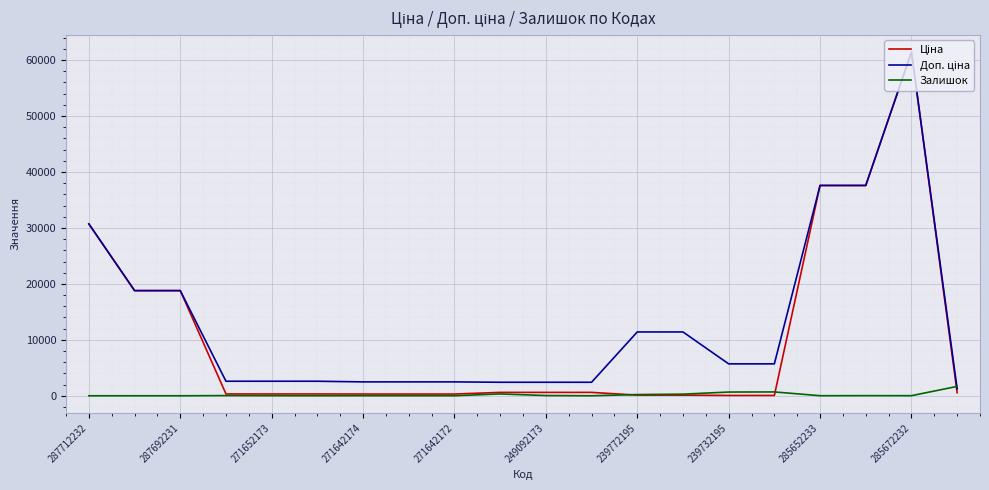

What is the greatest value displayed?

61434.3